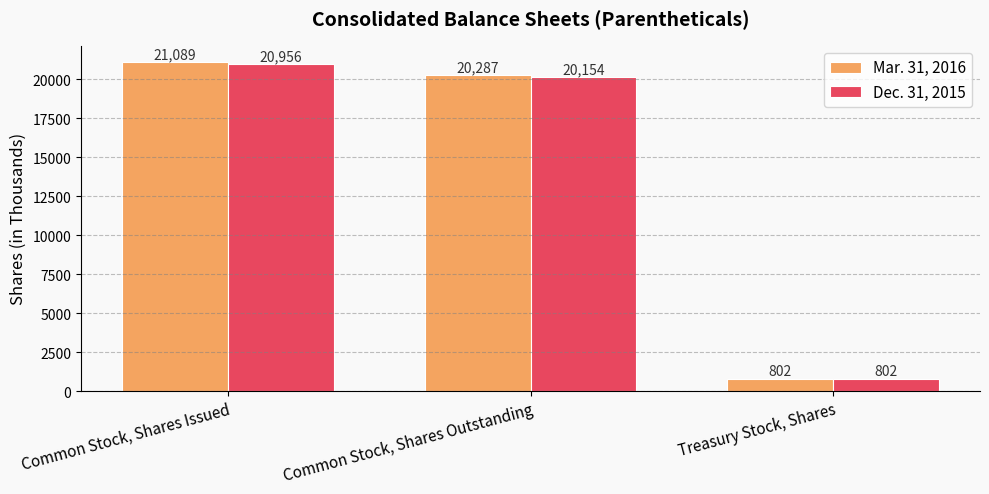

What is the spread (max minus min) of values at Common Stock, Shares Outstanding?

133